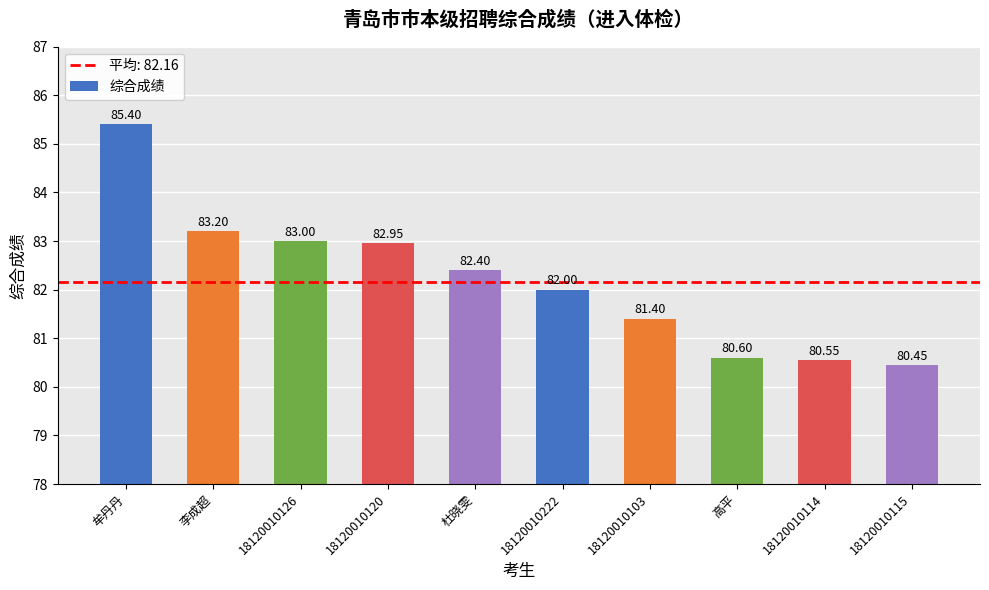

Rank the categories by value from lowest to highest.

18120010115, 18120010114, 高平, 18120010103, 18120010222, 杜晓雯, 18120010120, 18120010126, 李成超, 牟丹丹